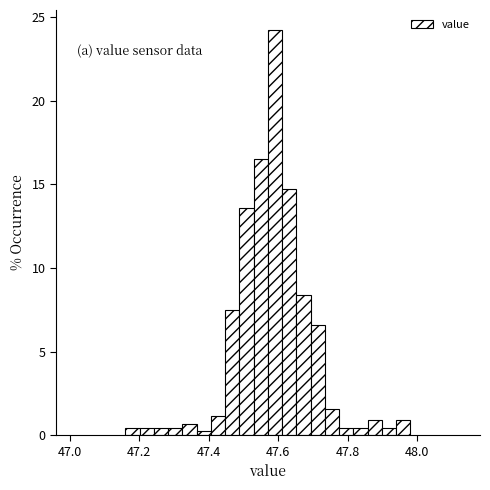

Read against the x-axis, roughly where is the centre of the tallest bar?

47.60